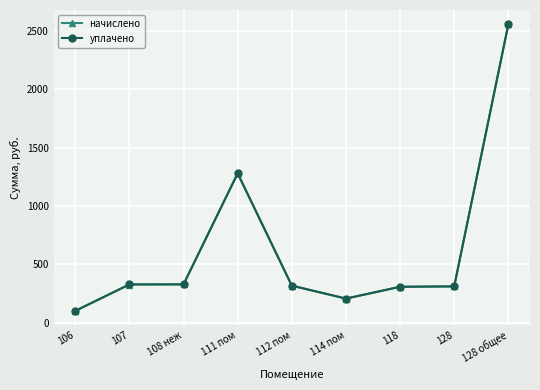

What is the spread (max minus min) of values at 118?

1.7